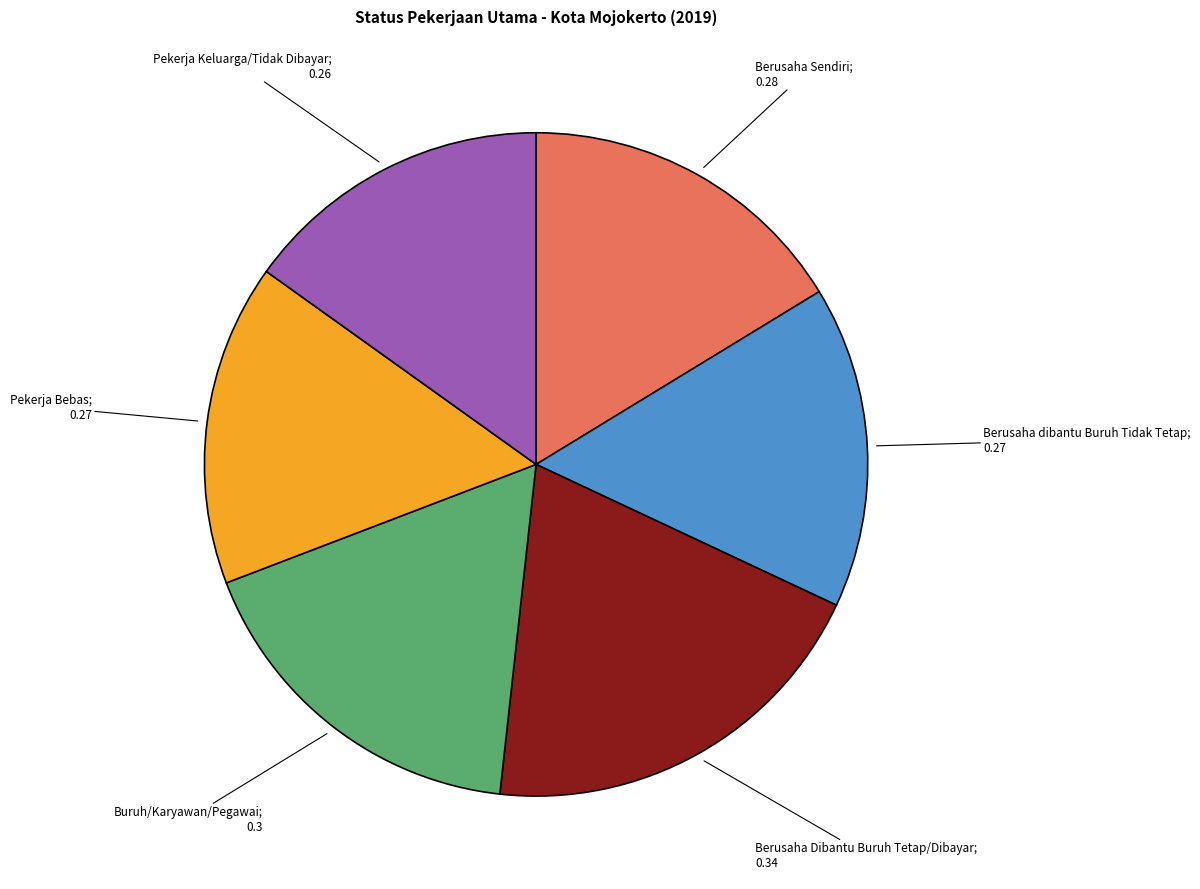

Is there a majority slice in this chart?

No